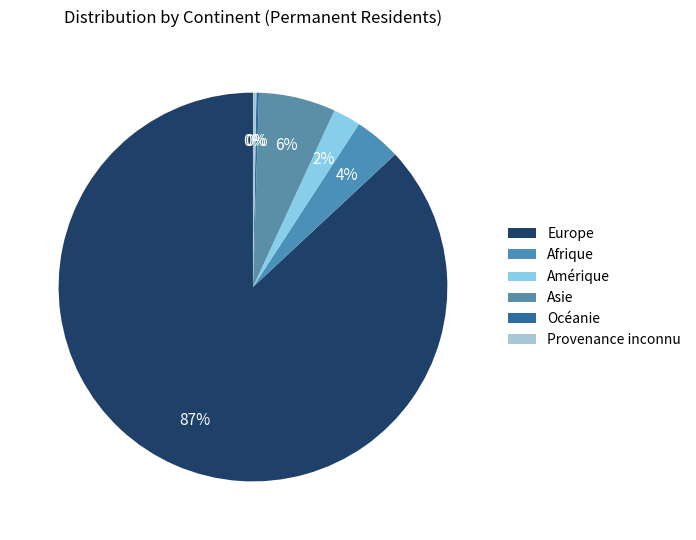

To the nearest percent, what is the difference between the largest and smallest slice percentages?

87%